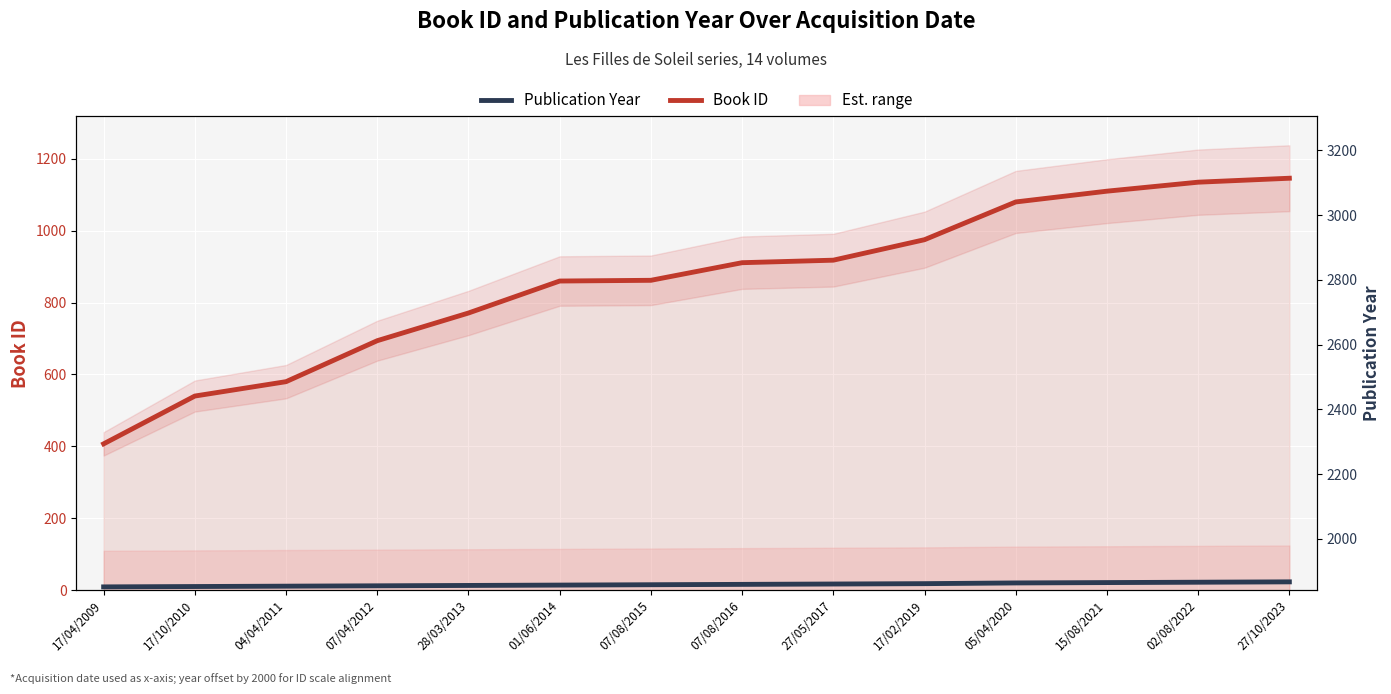

How many lines are shown in the chart?

2